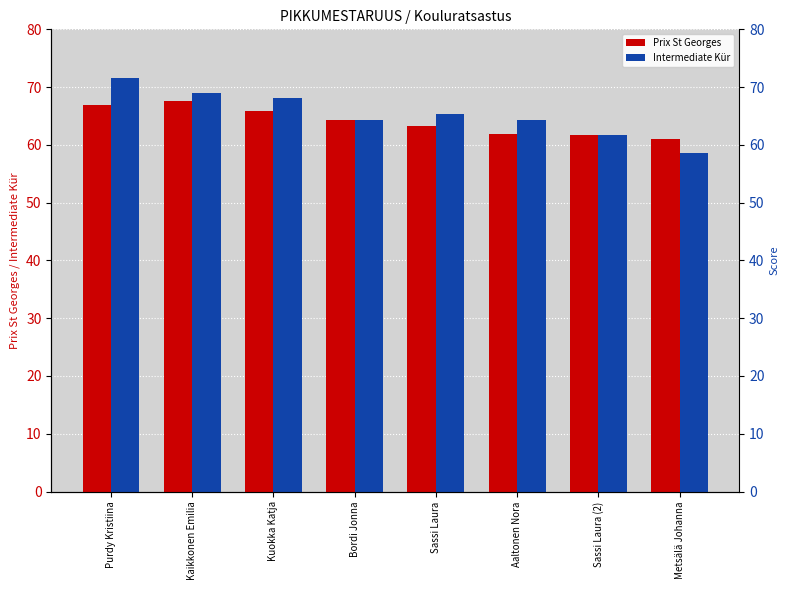

At Sassi Laura, list the series in order from largest to smallest.

Intermediate Kür, Prix St Georges